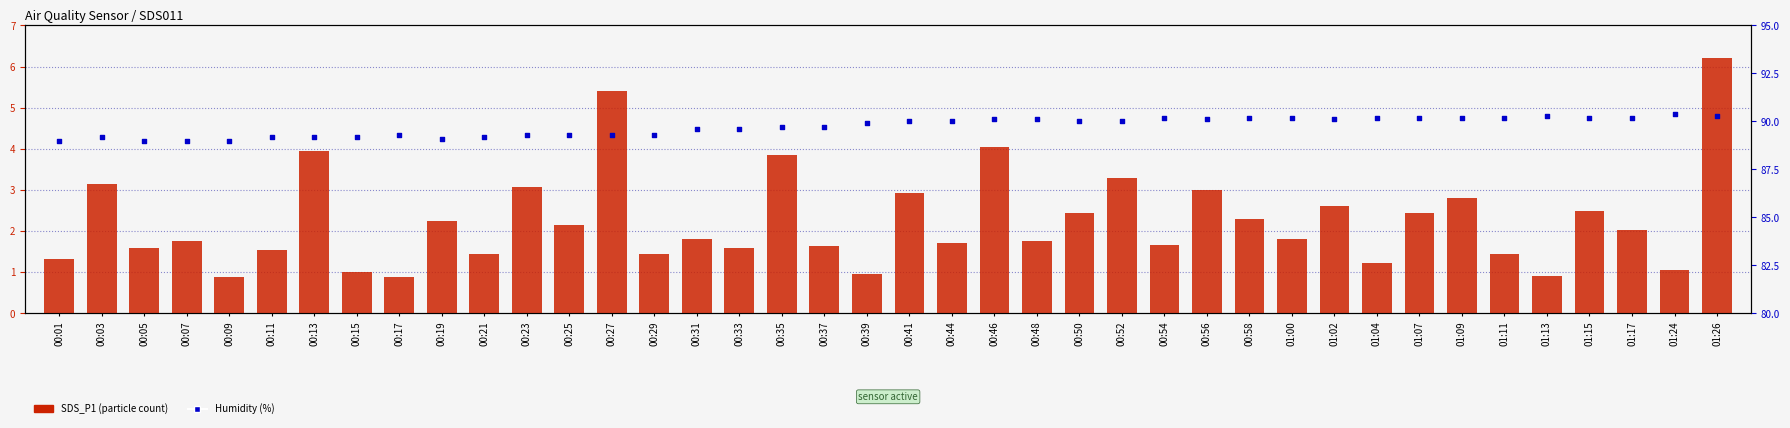

What is the total value across all series at 00:21?

90.7